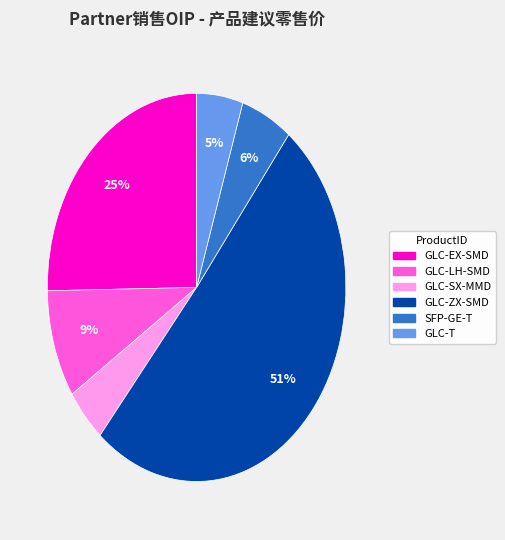

Does GLC-ZX-SMD represent more than half of the total?

Yes